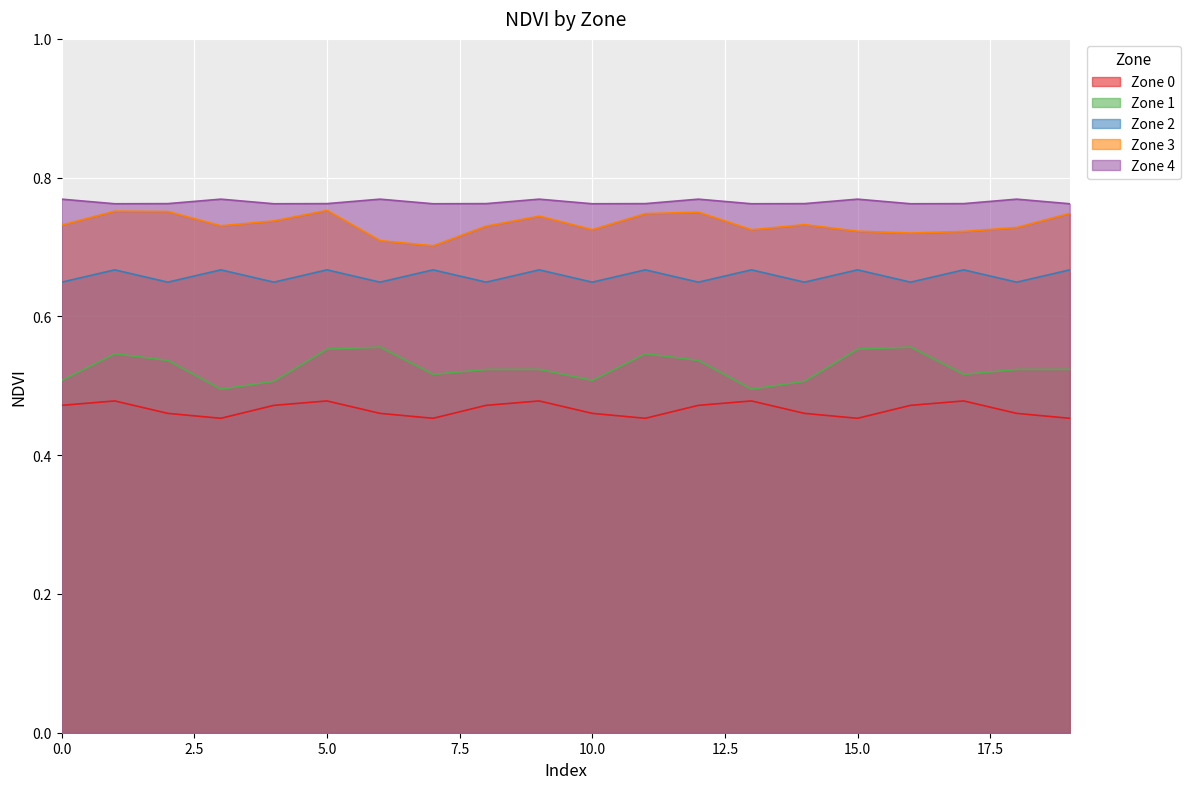

At how many categories does at least one series exceed 0?

20